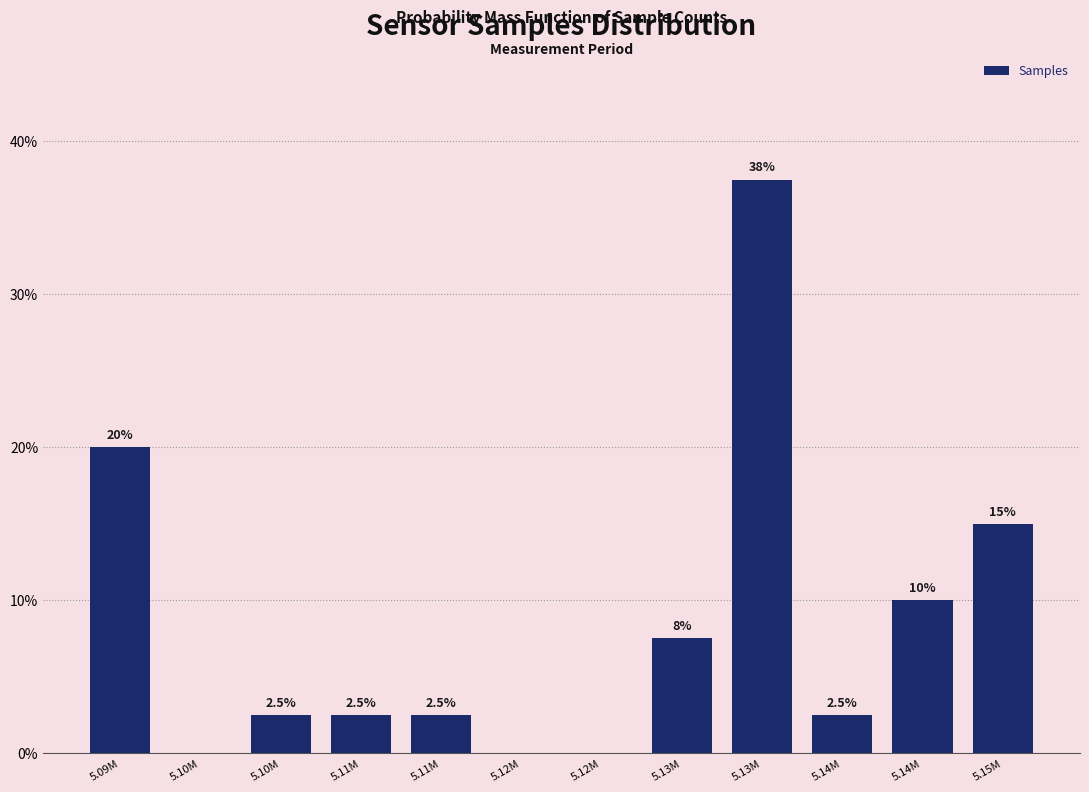

Are the bars horizontal?

No